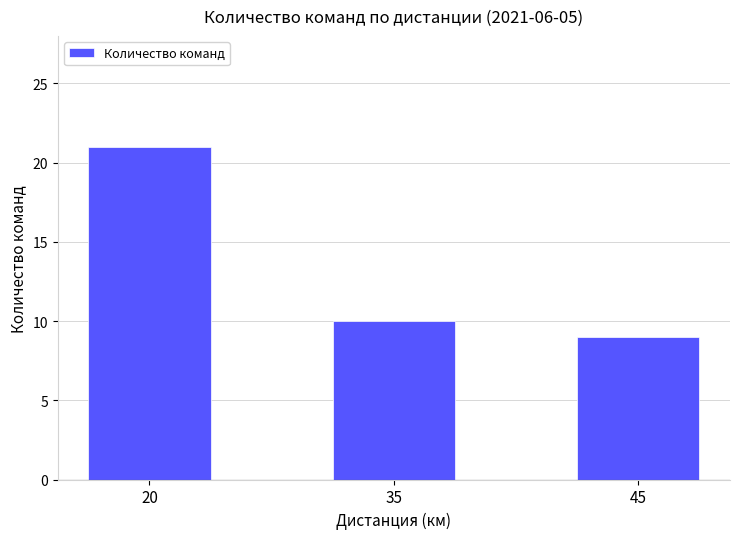

The value at 20 is 33. True or false?

False